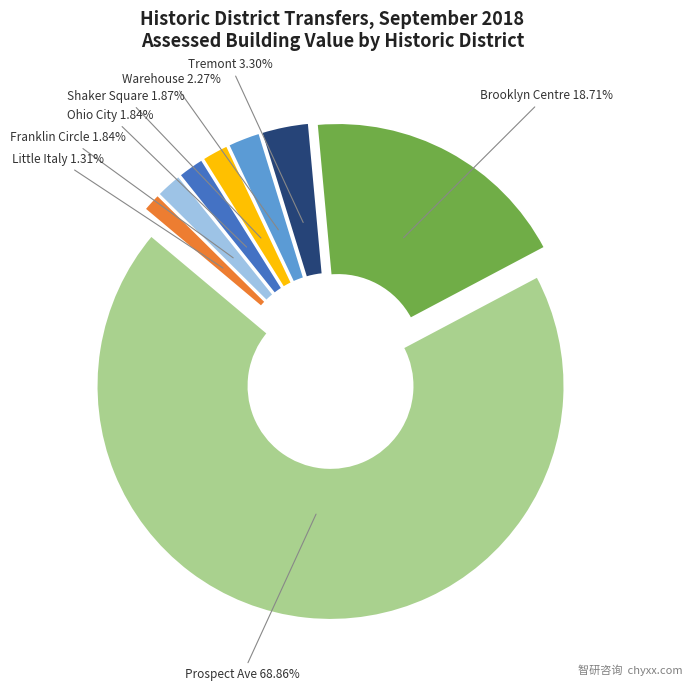

To the nearest percent, what is the difference between the largest and smallest slice percentages?

68%